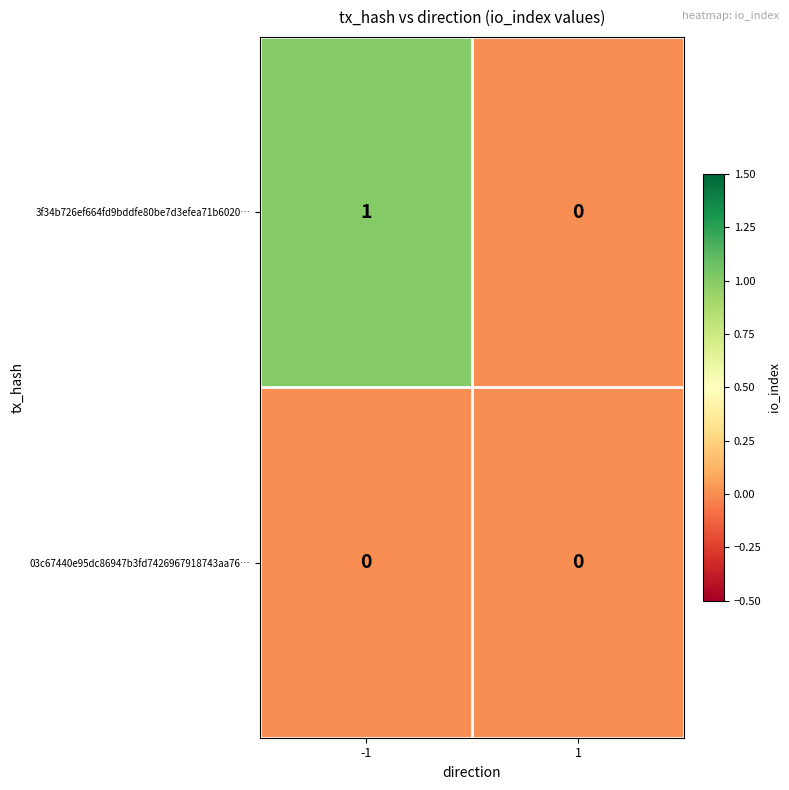

The 3f34b726ef664fd9bddfe80be7d3efea71b6020… series shows 0 at 1. True or false?

True